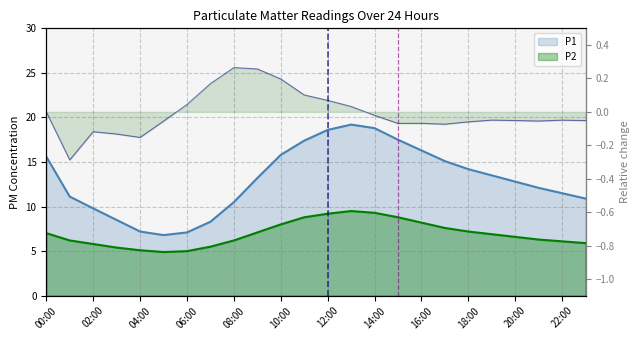

Is it true that the value at 21 is -0.1?

True